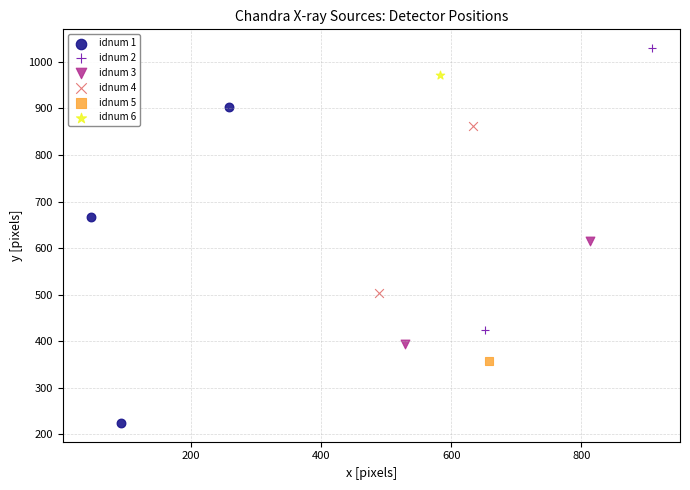

What are all the series names shown in the legend?

idnum 1, idnum 2, idnum 3, idnum 4, idnum 5, idnum 6